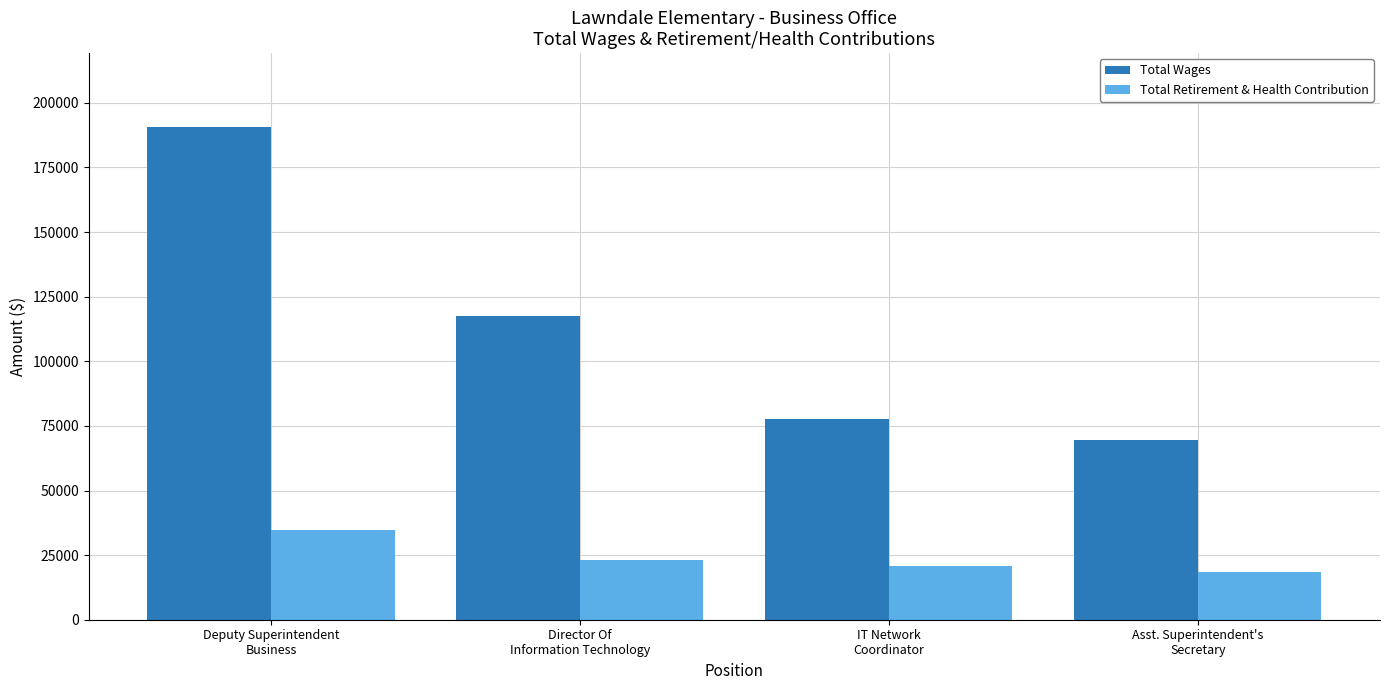

Which series changed the most between Deputy Superintendent
Business and Asst. Superintendent's
Secretary?

Total Wages